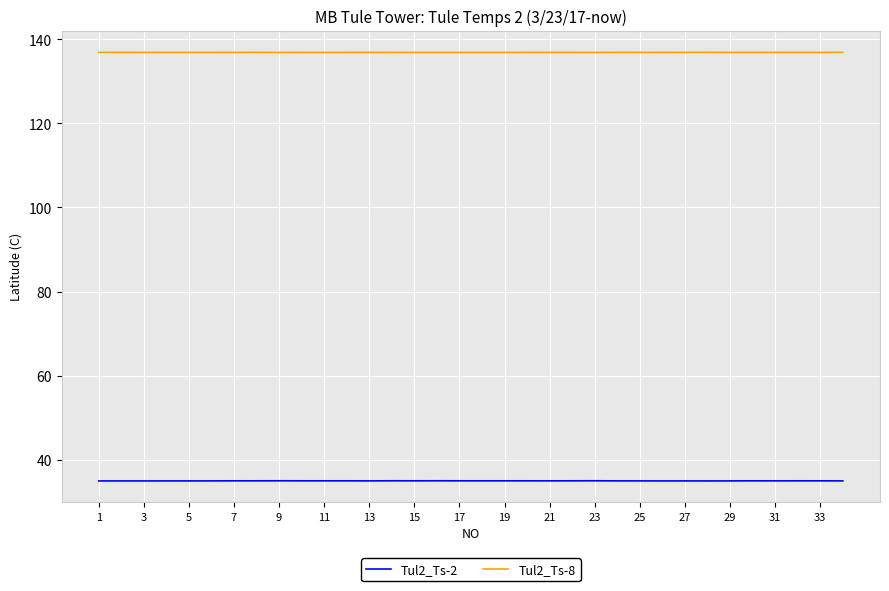

What is the minimum value for Tul2_Ts-2?

34.9